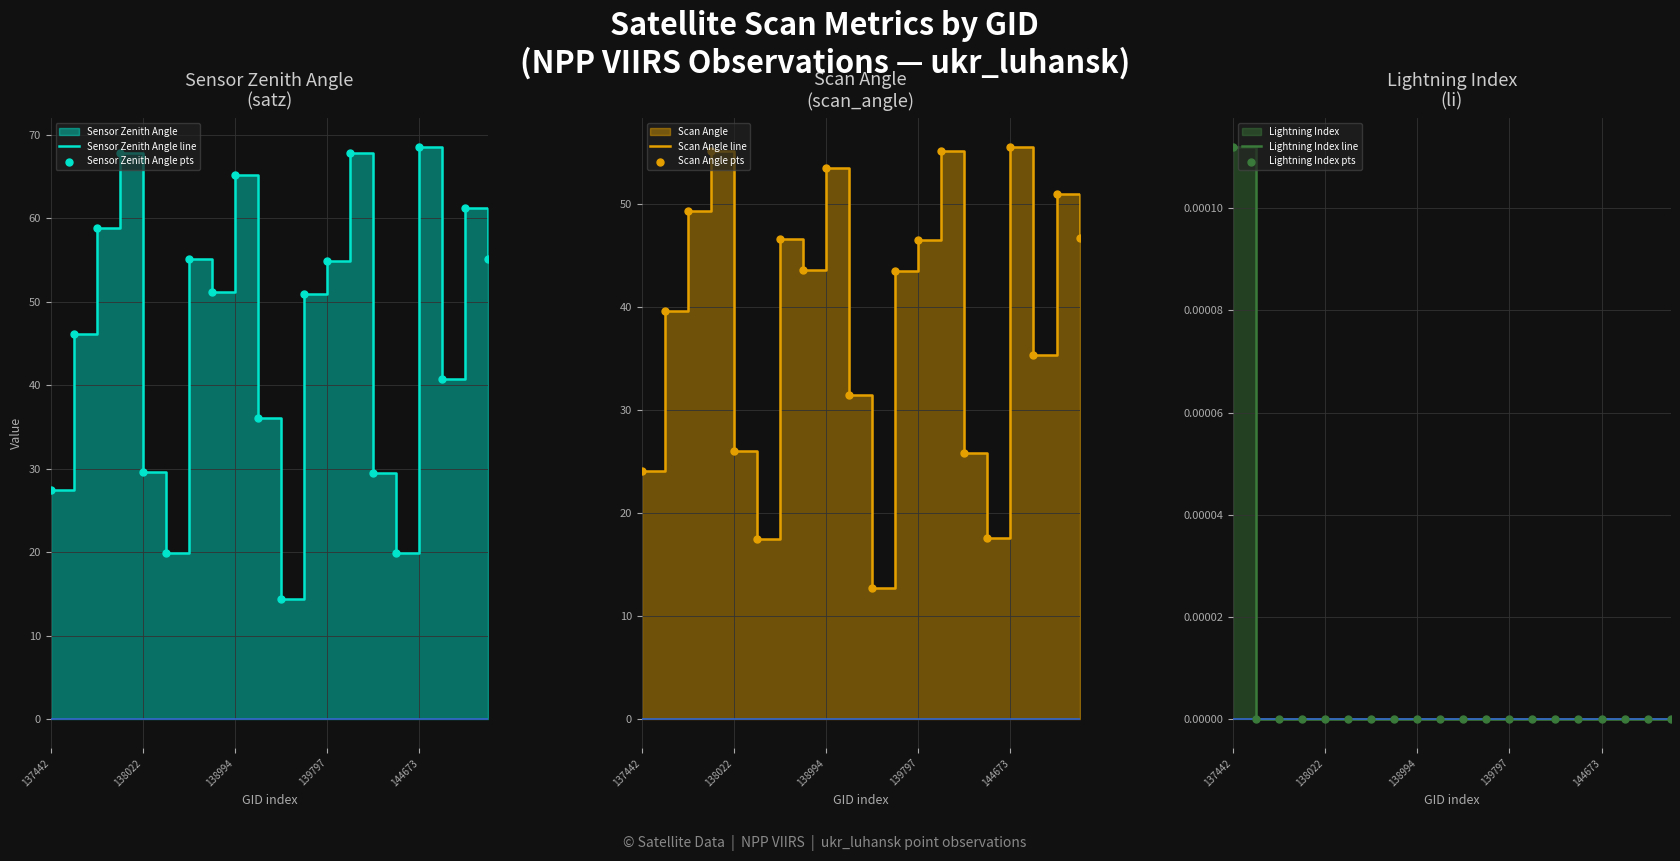

Which series reaches the minimum Y coordinate?

Lightning Index line